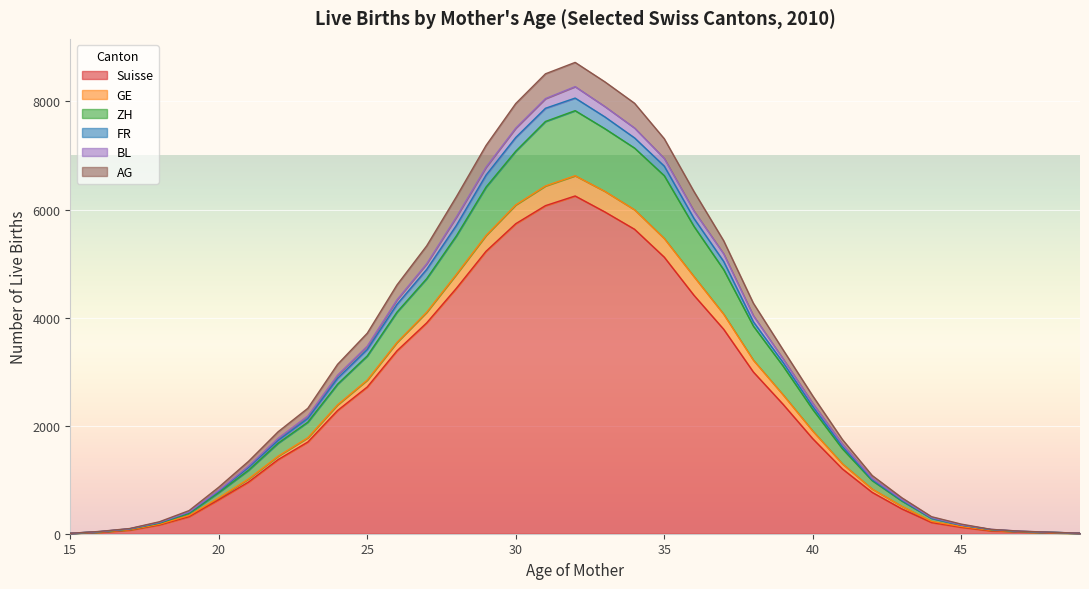

True or false: FR has a value of 2172 at 27.

False